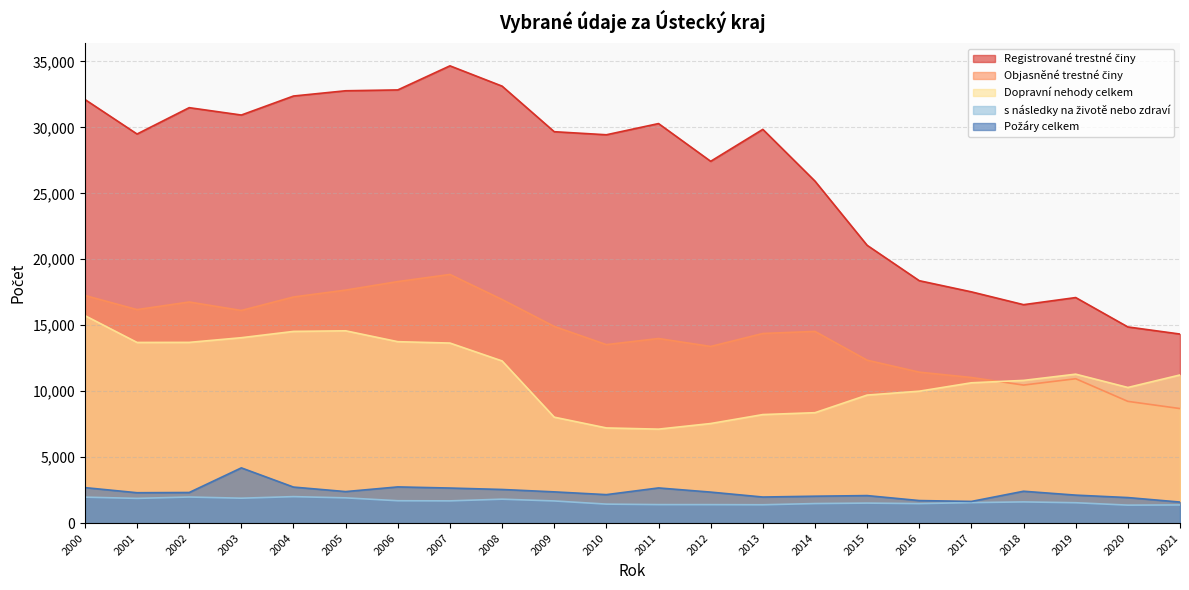

The Registrované trestné činy series shows 18448 at 2001. True or false?

False